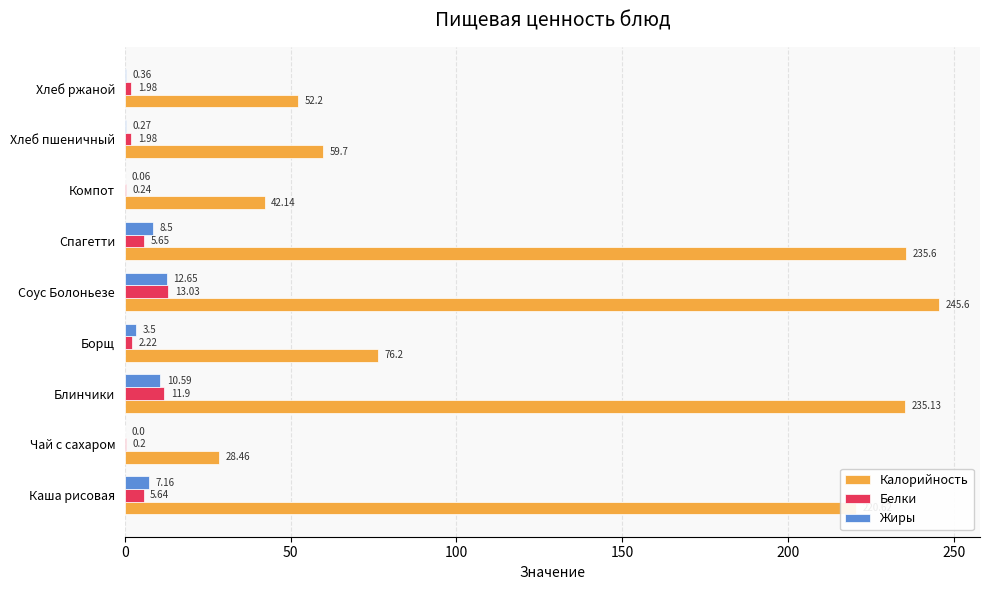

Where is Белки nearest to the value 6?

Спагетти